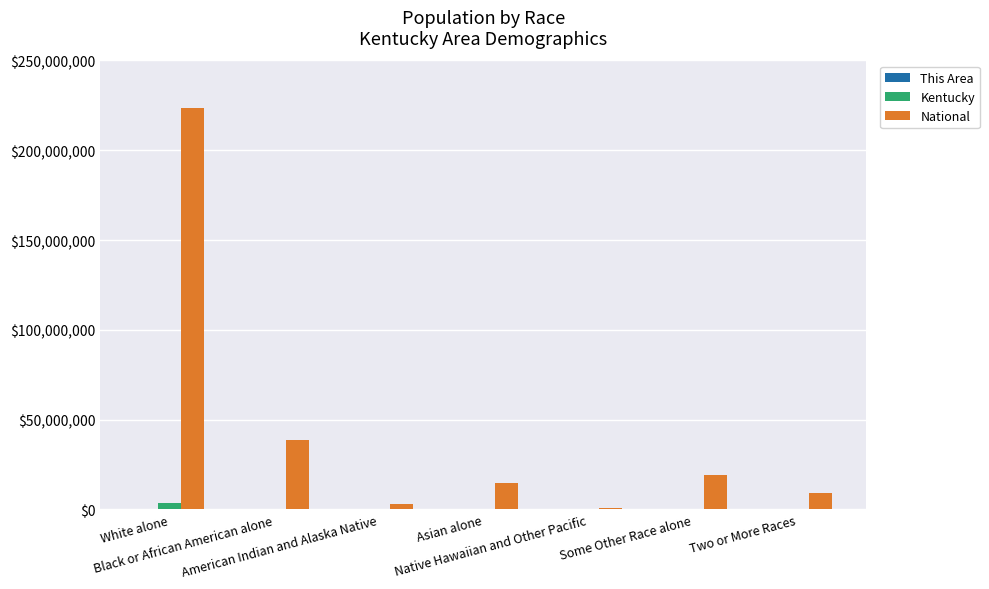

What is the sum of all Kentucky values?

4339367